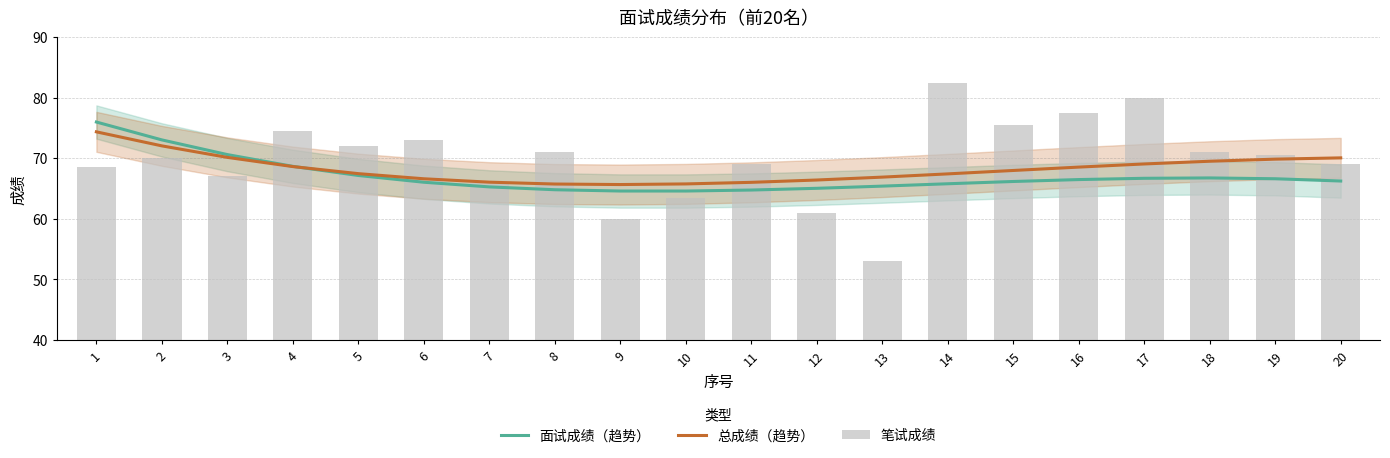

Are the bars grouped side by side (vs. stacked)?

Yes